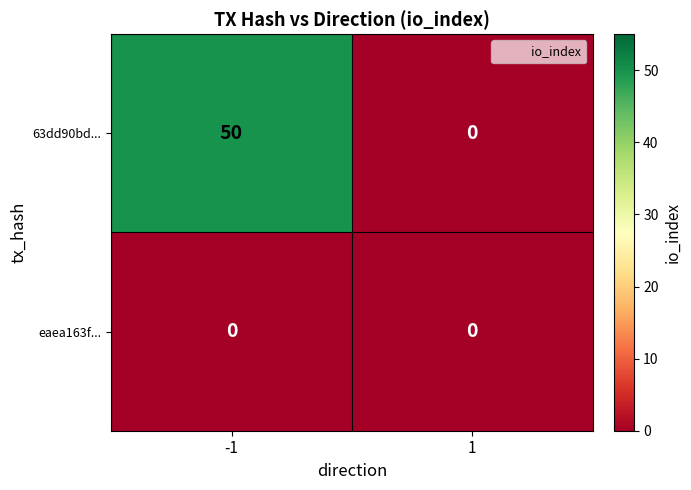

Reading right to left, what are all the values shown in this chart?

63dd90bd...: 1=0	-1=50
eaea163f...: 1=0	-1=0